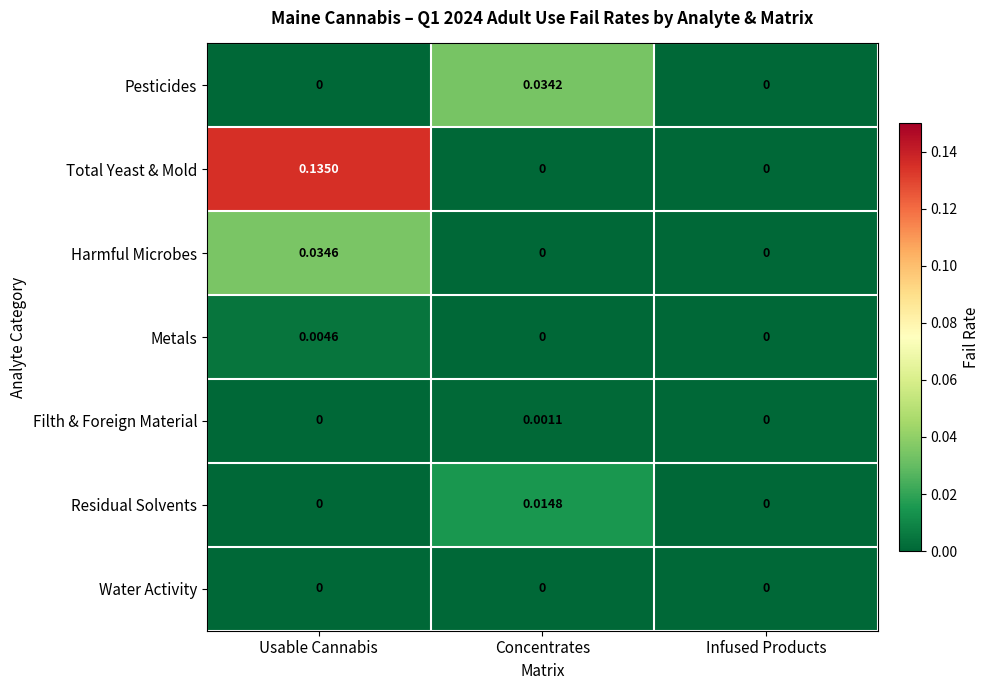

List the series in order of their peak value, lowest first.

Water Activity, Filth & Foreign Material, Metals, Residual Solvents, Pesticides, Harmful Microbes, Total Yeast & Mold